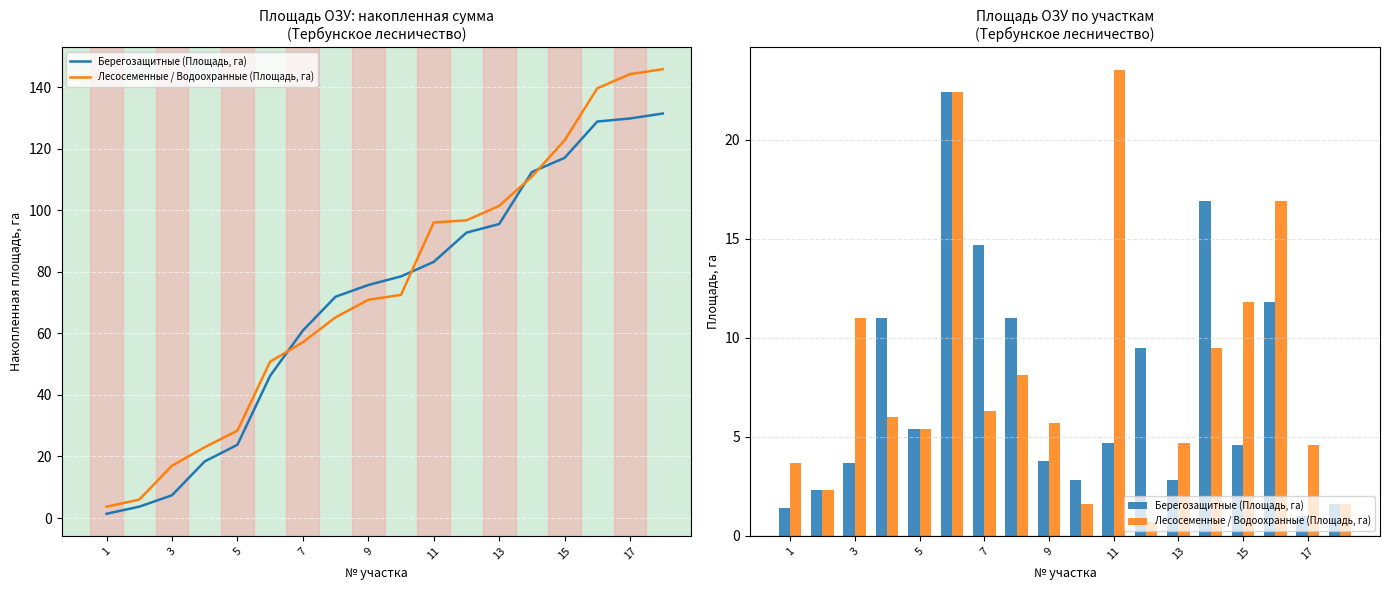

How many data points does each series have?

18